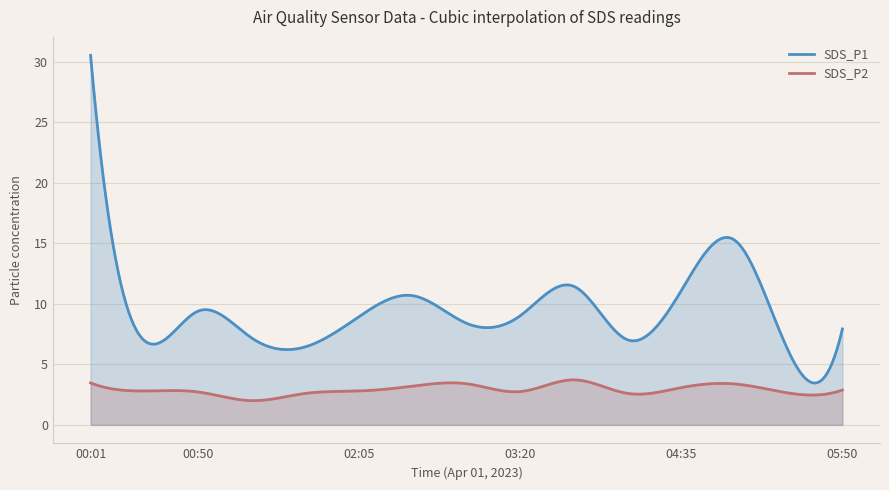

At how many categories does at least one series exceed 4?

15